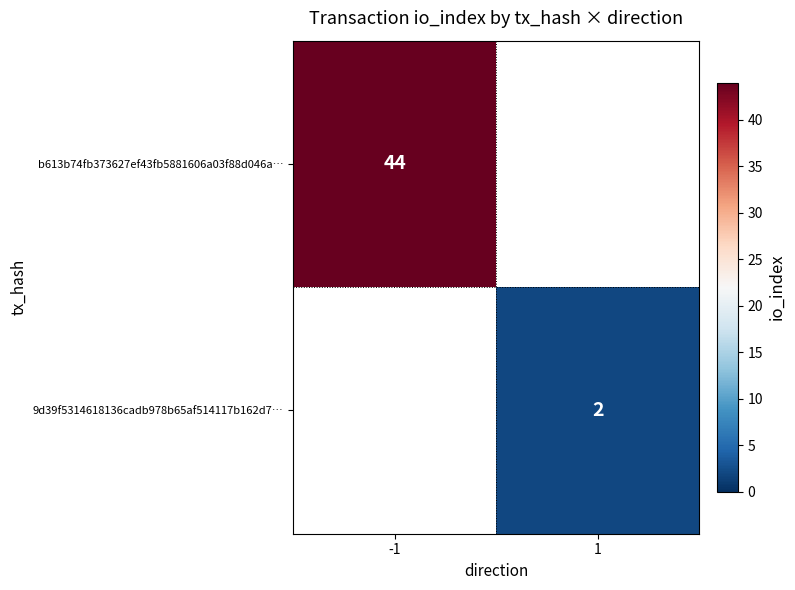

The b613b74fb373627ef43fb5881606a03f88d046a… series shows 44 at -1. True or false?

True